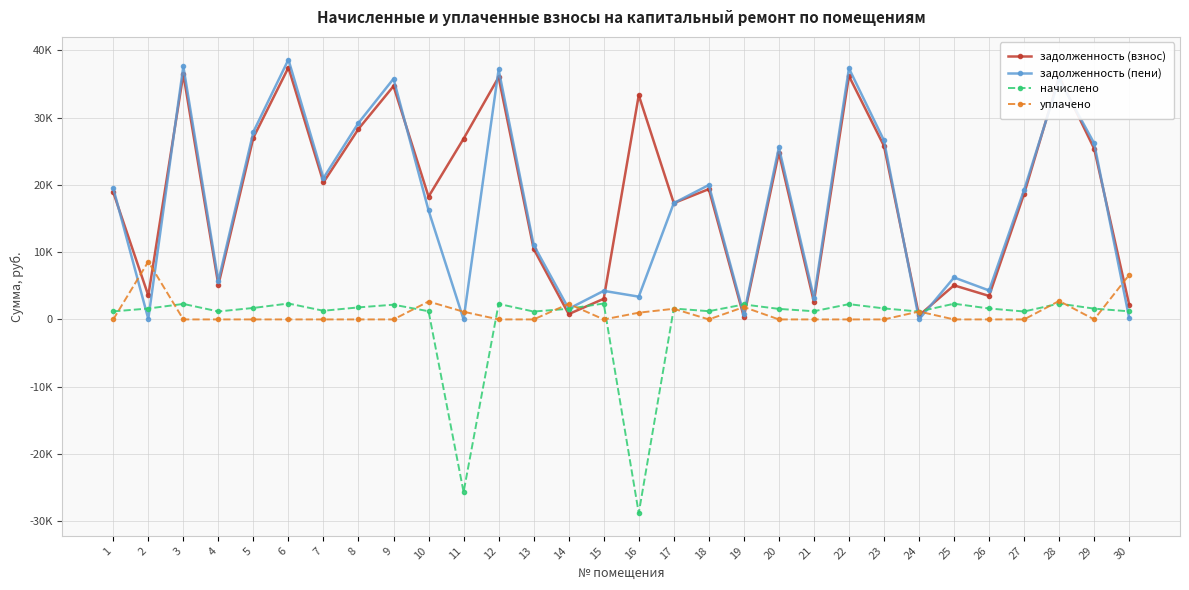

The value of начислено at 7 is 1833.7. True or false?

False